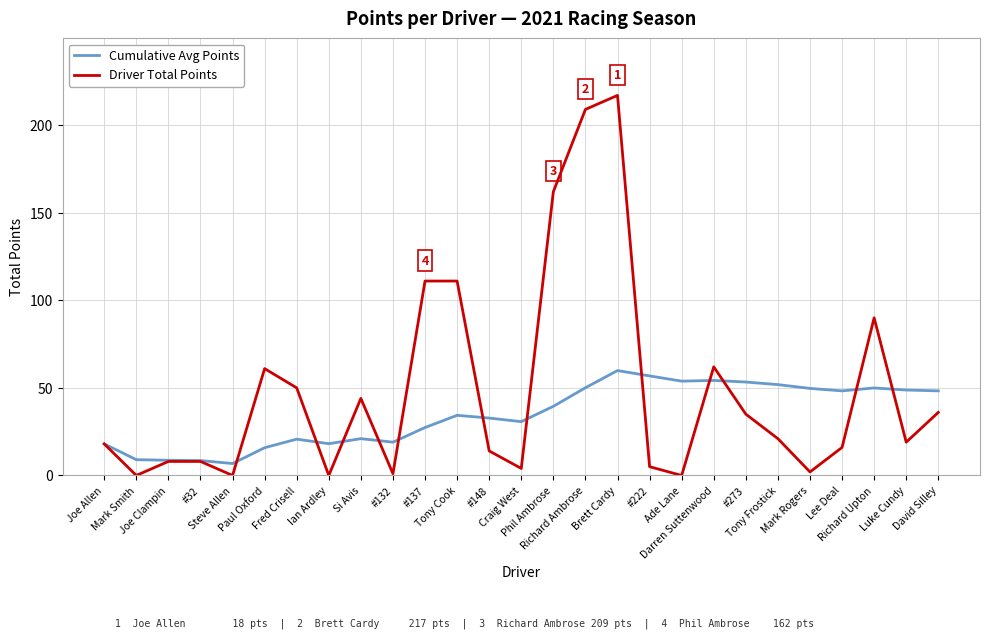

List the series in order of their overall mean, highest first.

Driver Total Points, Cumulative Avg Points